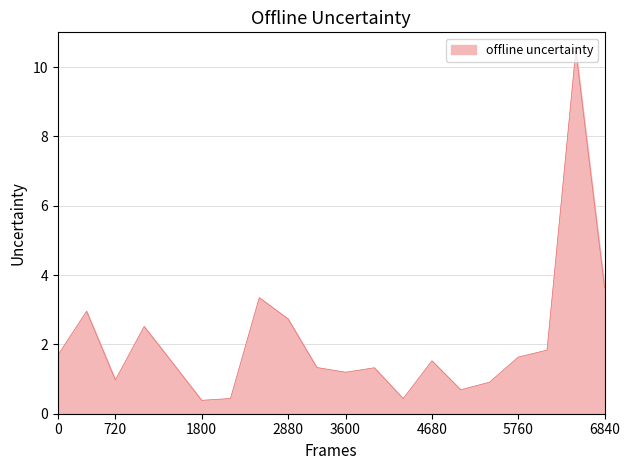

What is the minimum value shown in the chart?

0.4